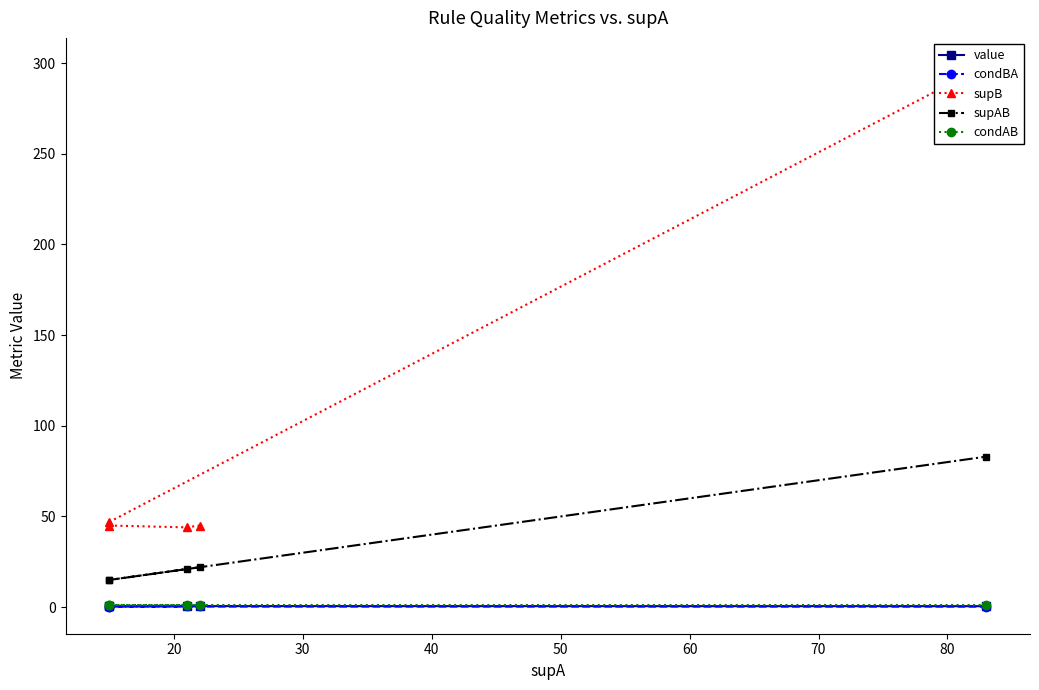

Is this an area chart (filled region under the line)?

No